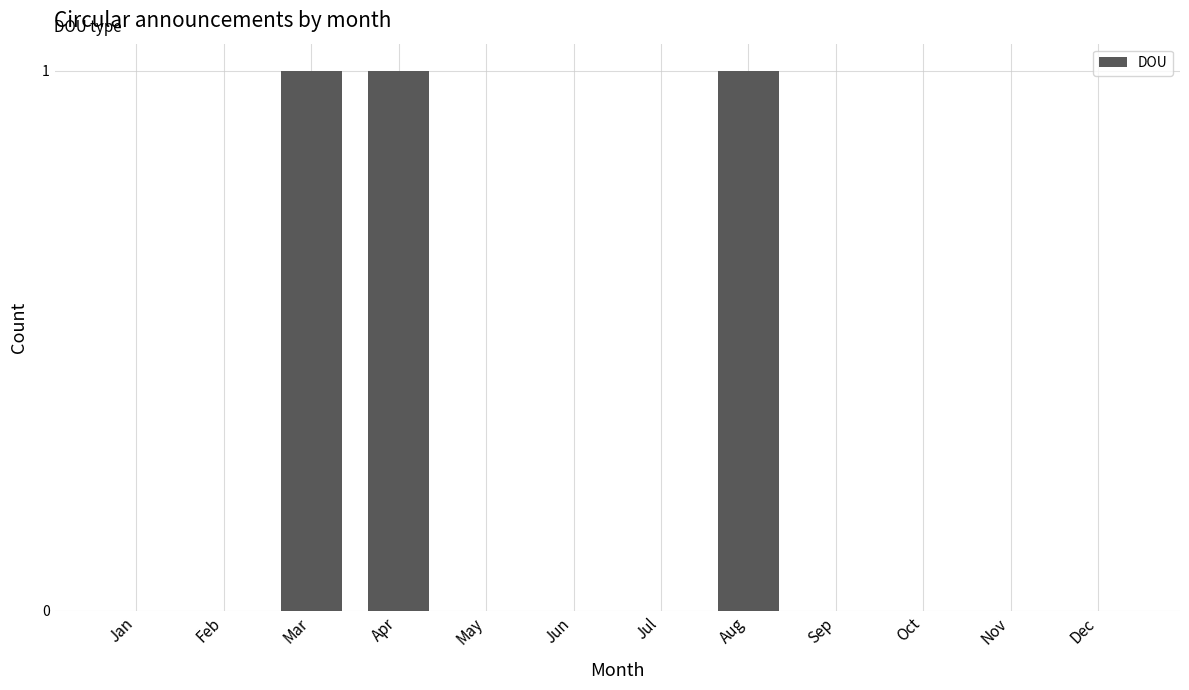

Between Aug and Sep, which is larger?

Aug